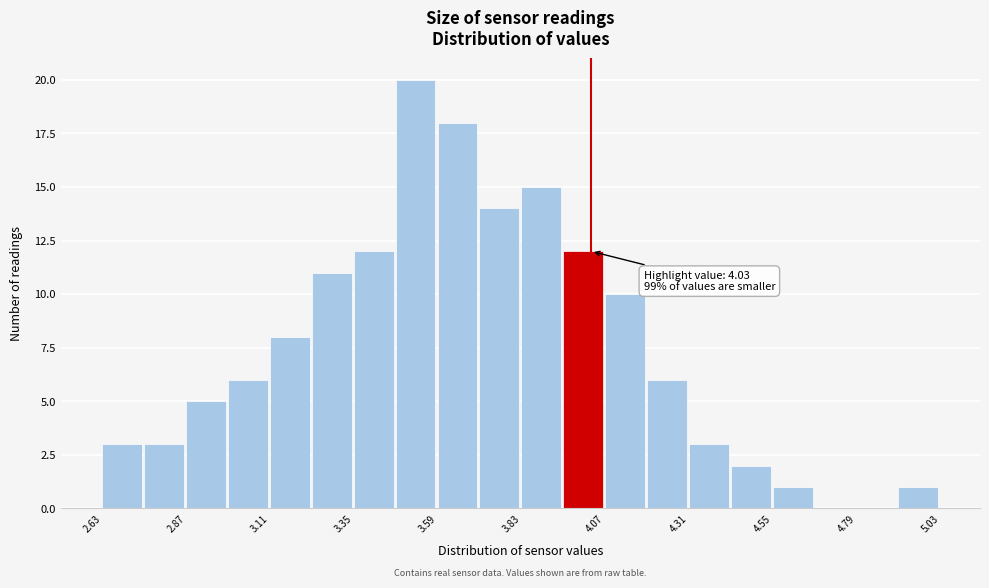

Read against the x-axis, roughly where is the centre of the tallest bar?

3.55